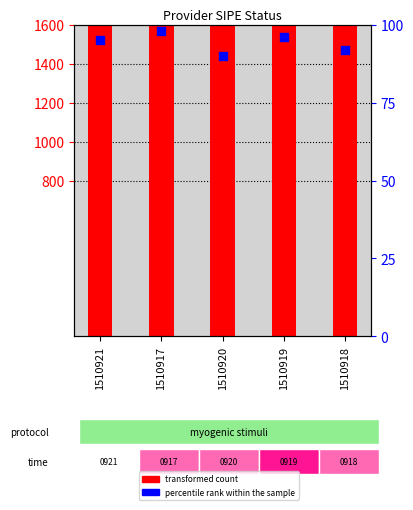

Which series has the largest total across all categories?

transformed count